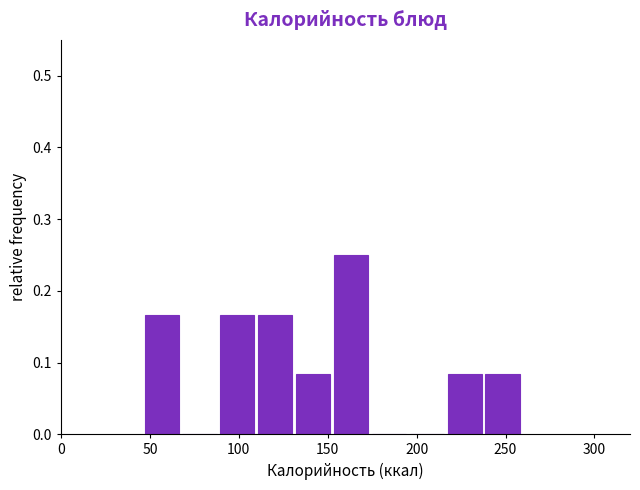

Reading left to right, transcribe this chart: for each bar, give the range it covers on the x-axis and its height. Neither the bar edges nor the heights are printed on the chart, so give them approximately, as read against the axes.

45 to 70: 0.17
70 to 90: 0
90 to 110: 0.17
110 to 130: 0.17
130 to 155: 0.08
155 to 175: 0.25
175 to 195: 0
195 to 215: 0
215 to 240: 0.08
240 to 260: 0.08